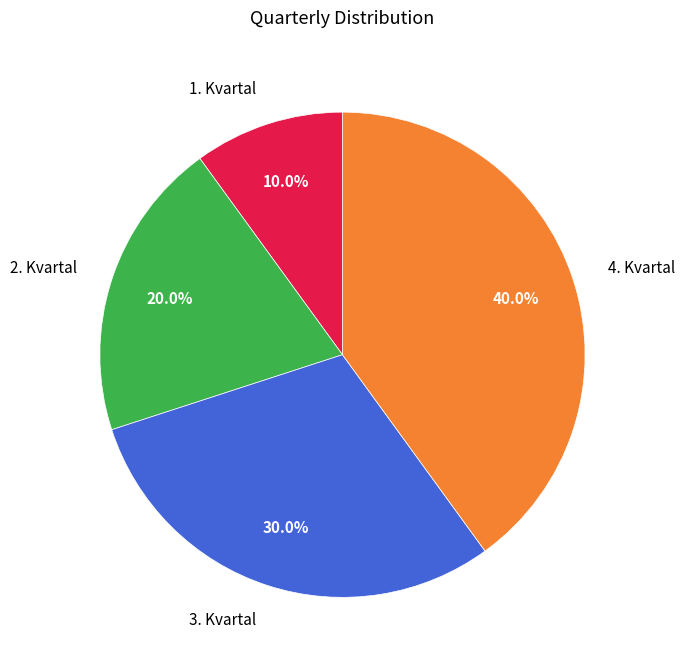

Which slice is the largest?

4. Kvartal